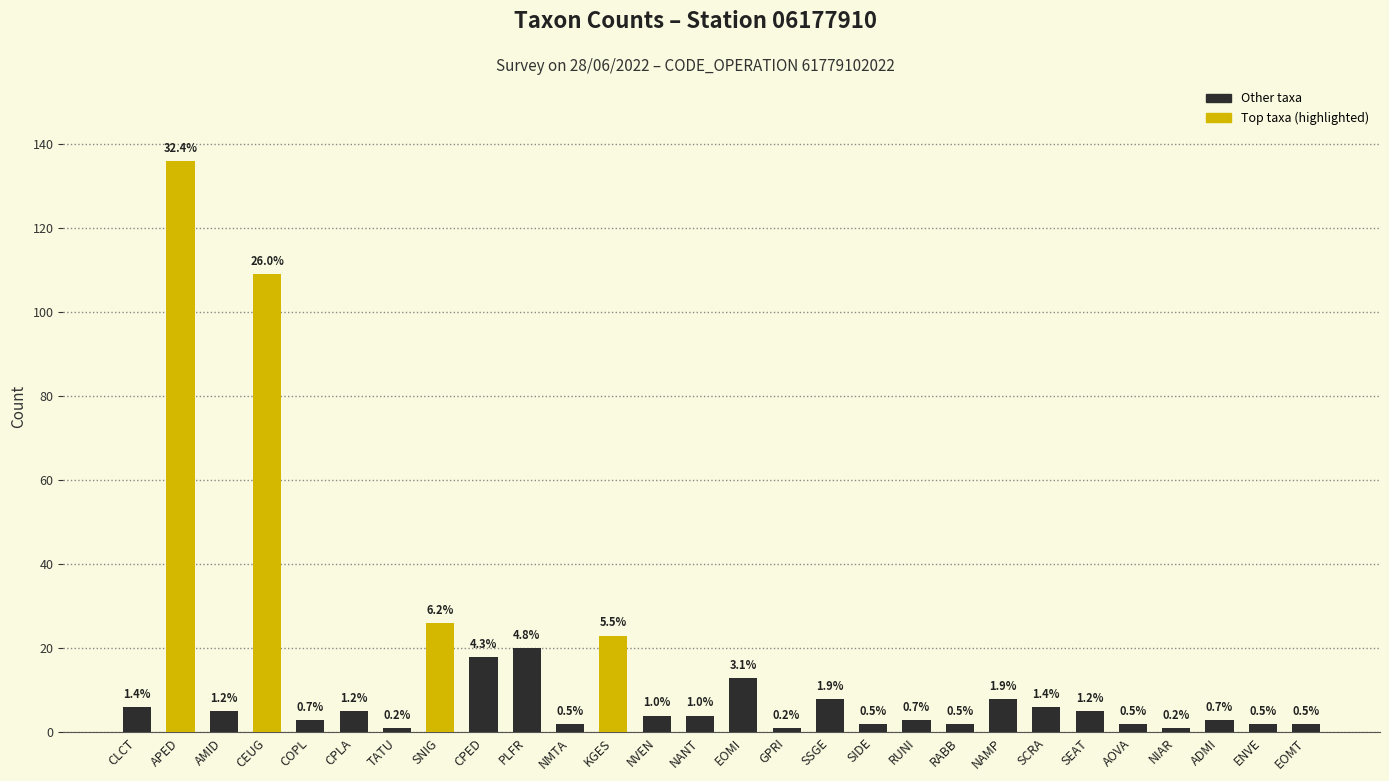

What is the difference between the second highest and second lowest values?

108